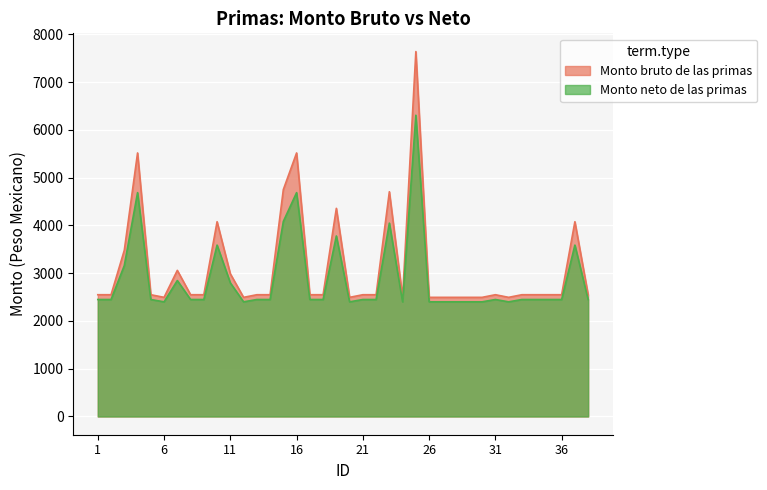

List the labels in order of Monto neto de las primas value, largest first.

25, 4, 16, 15, 23, 19, 10, 37, 3, 7, 11, 1, 2, 5, 8, 9, 13, 14, 17, 18, 21, 22, 31, 33, 34, 35, 36, 38, 6, 12, 20, 24, 26, 27, 28, 29, 30, 32